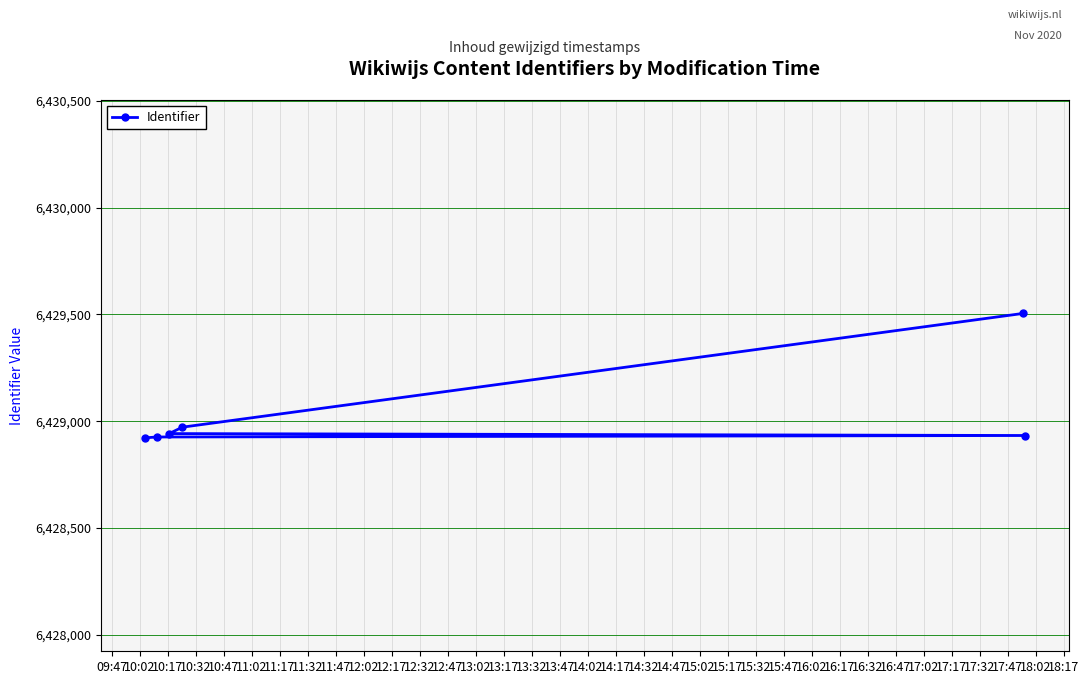

What is the difference between the maximum and second lowest values?

579